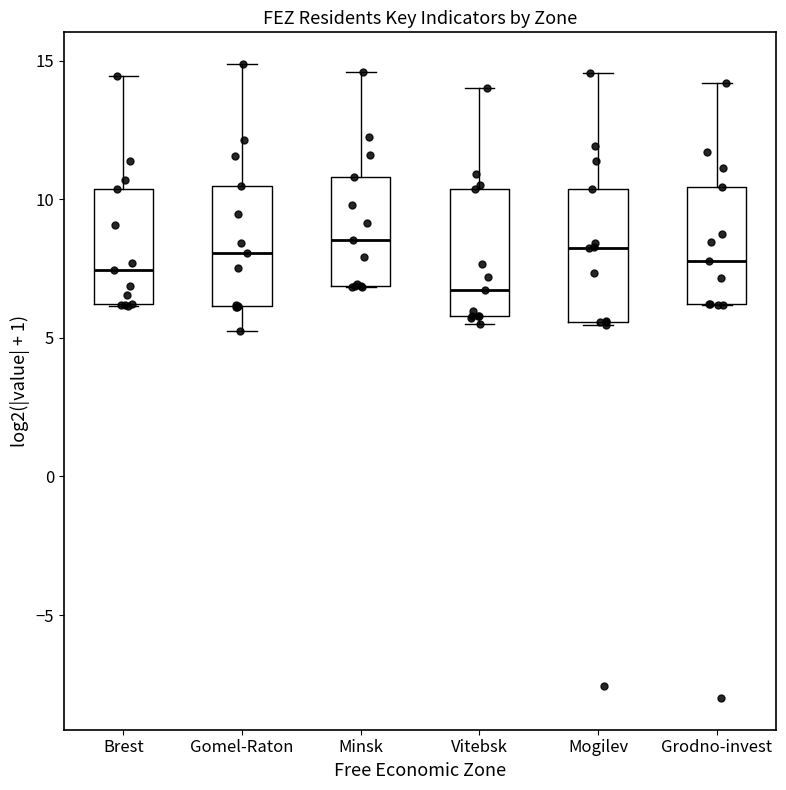

Reading left to right, read every box against the y-axis: the position of its median line, the range the box covers, and the ends of its whiskers. The values are not printed on the chart, so give them approximately, as read against the axis.

Brest: median 7.5, box 6.0 to 10.5, whiskers 6.0 to 14.5
Gomel-Raton: median 8.0, box 6.0 to 10.5, whiskers 5.5 to 15.0
Minsk: median 8.5, box 7.0 to 11.0, whiskers 7.0 to 14.5
Vitebsk: median 6.5, box 6.0 to 10.5, whiskers 5.5 to 14.0
Mogilev: median 8.0, box 5.5 to 10.5, whiskers 5.5 to 14.5
Grodno-invest: median 8.0, box 6.0 to 10.5, whiskers 6.0 to 14.0